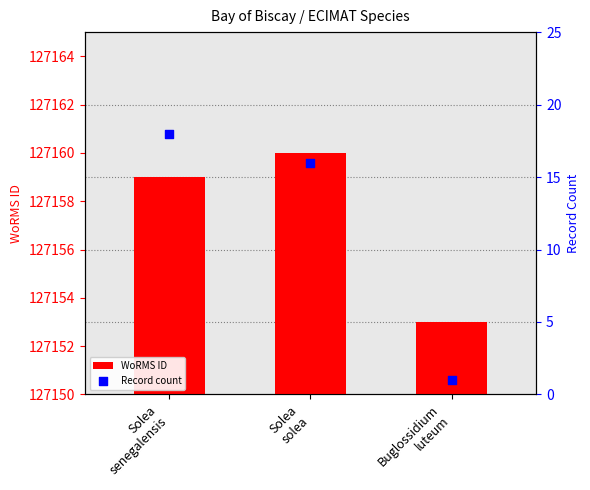

What are all the series names shown in the legend?

WoRMS ID, Record count